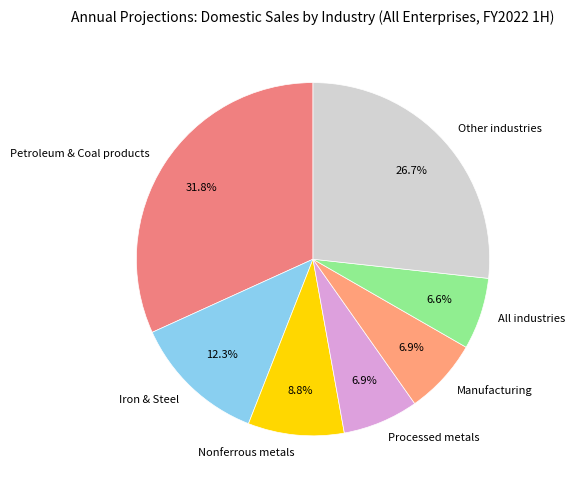

Which category has the biggest portion of the pie?

Petroleum & Coal products